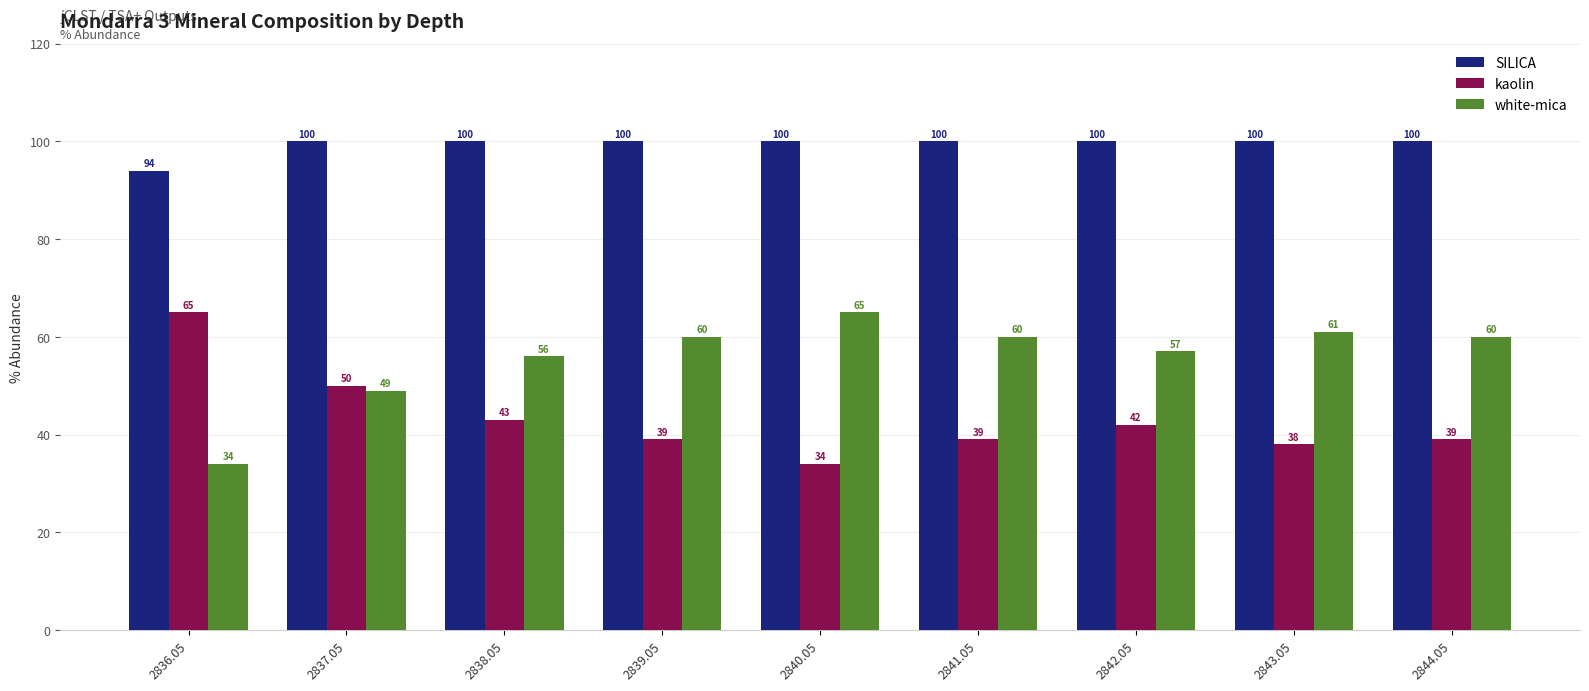

Reading right to left, transcribe all the data shown in this chart.

SILICA: 100	100	100	100	100	100	100	100	94
kaolin: 39	38	42	39	34	39	43	50	65
white-mica: 60	61	57	60	65	60	56	49	34